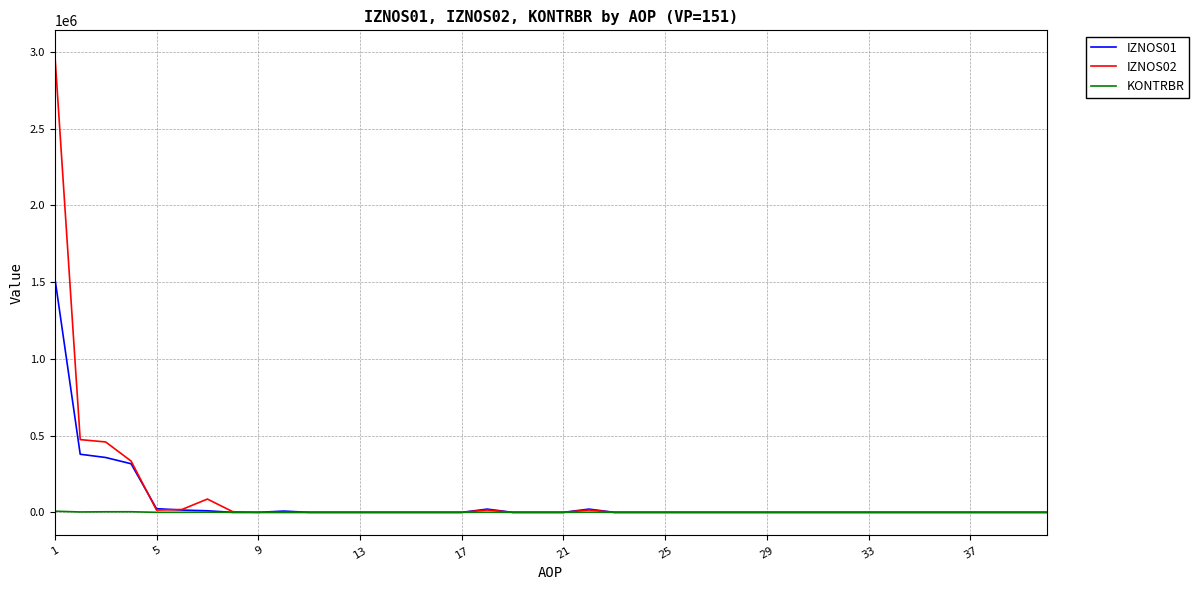

What is the difference between the maximum and second lowest values in the KONTRBR series?

7515.0